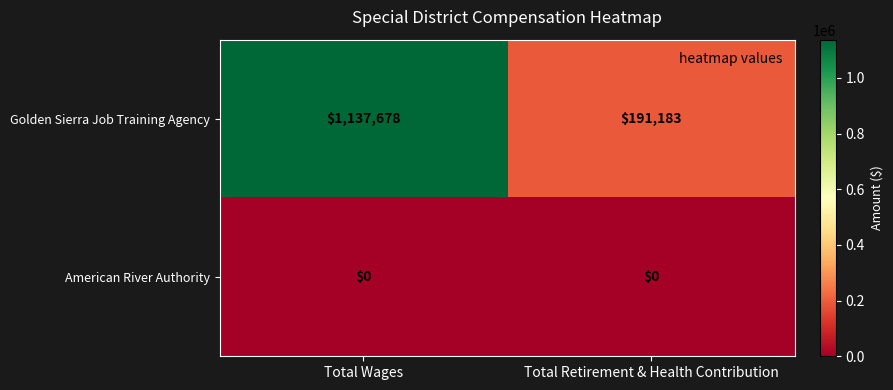

How many distinct data groups are displayed?

2